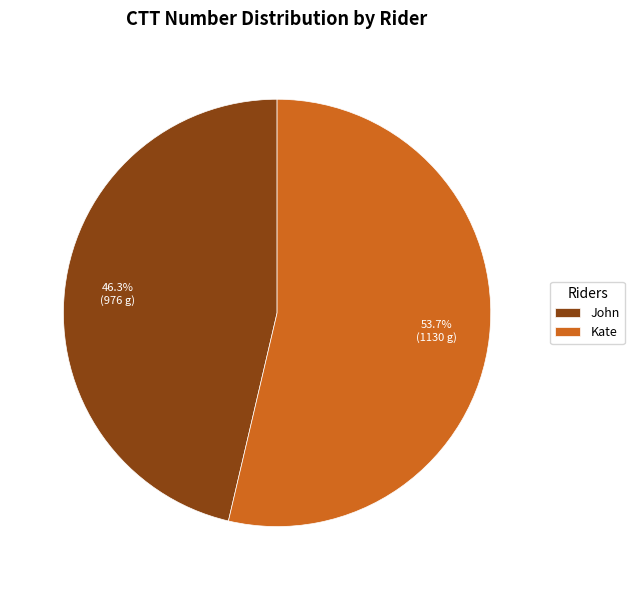

What is the largest slice in the pie chart?

Kate